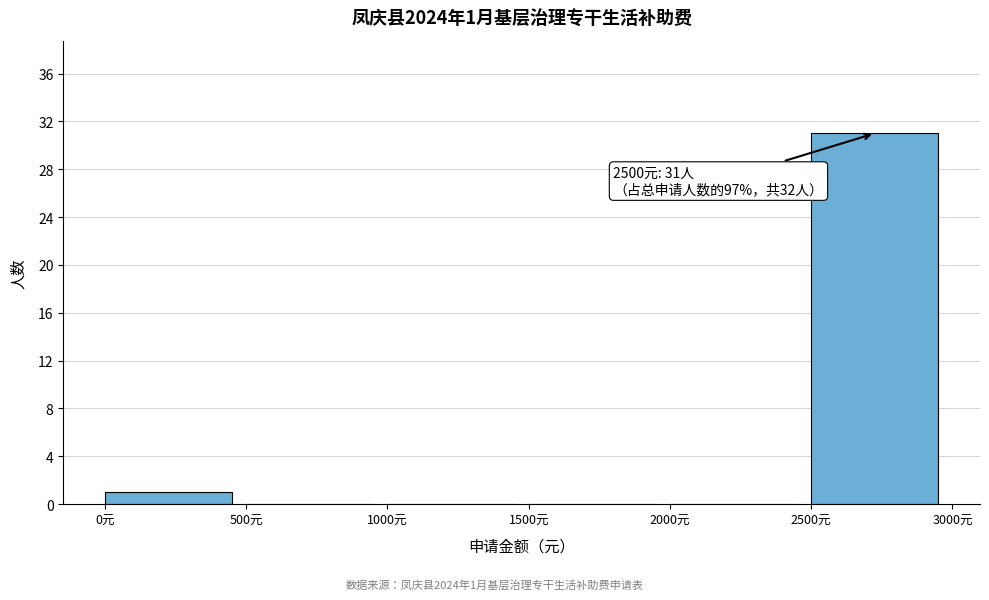

Which range on the x-axis has the tallest bar?

2500 to 3000